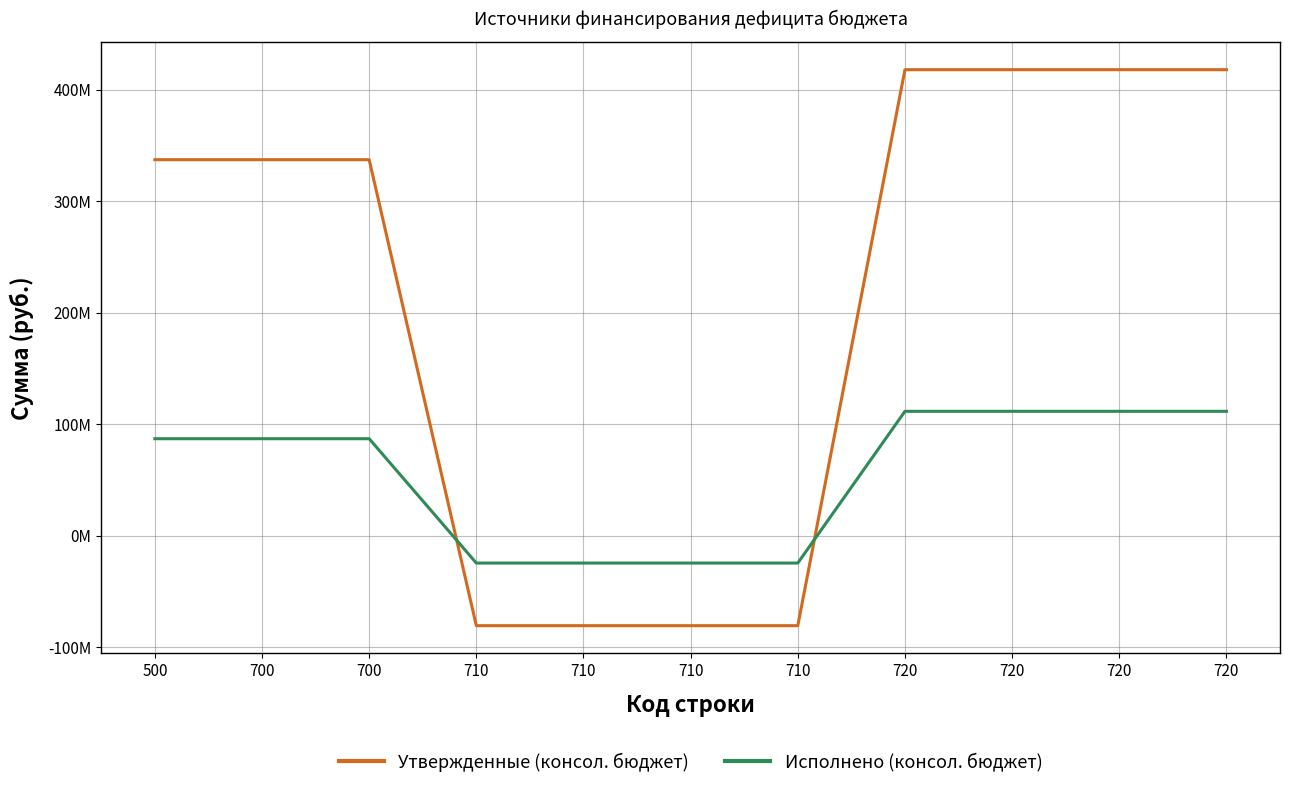

Does the chart display data point markers on the line(s)?

No